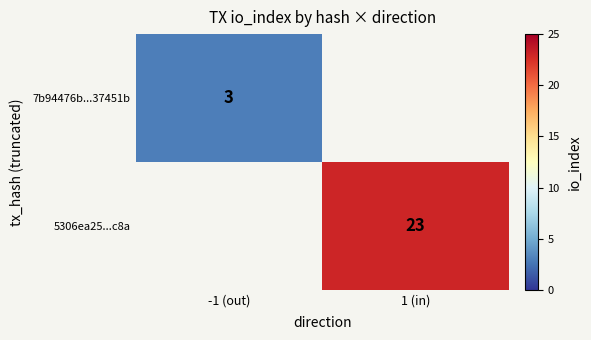

At how many categories does at least one series exceed 8?

1